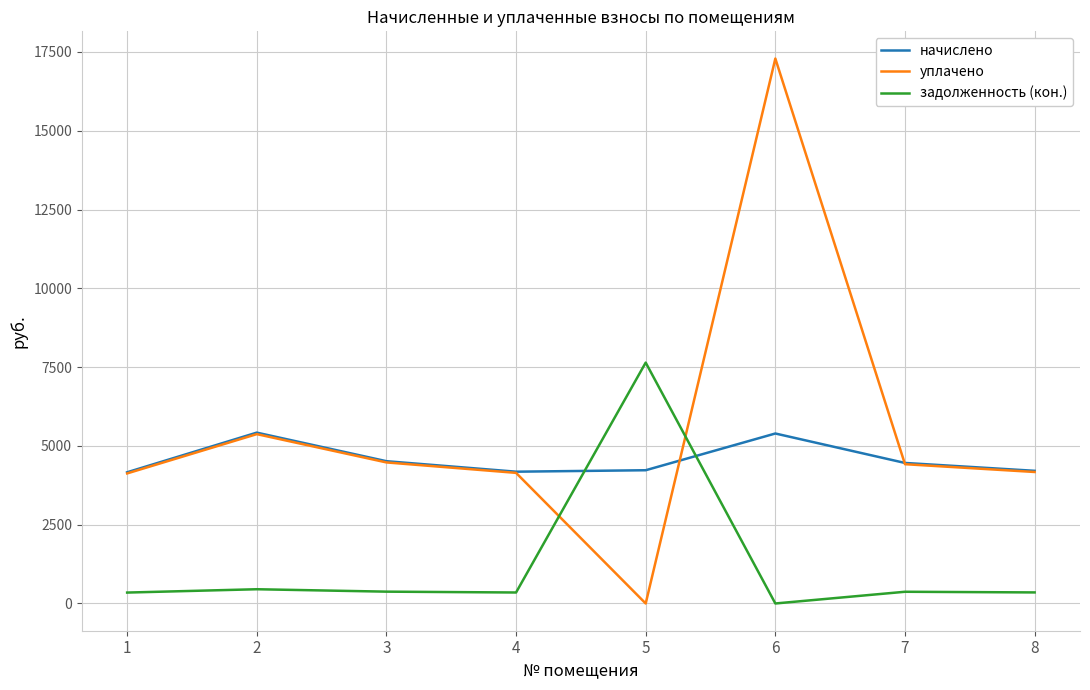

How many values in уплачено are above zero?

7